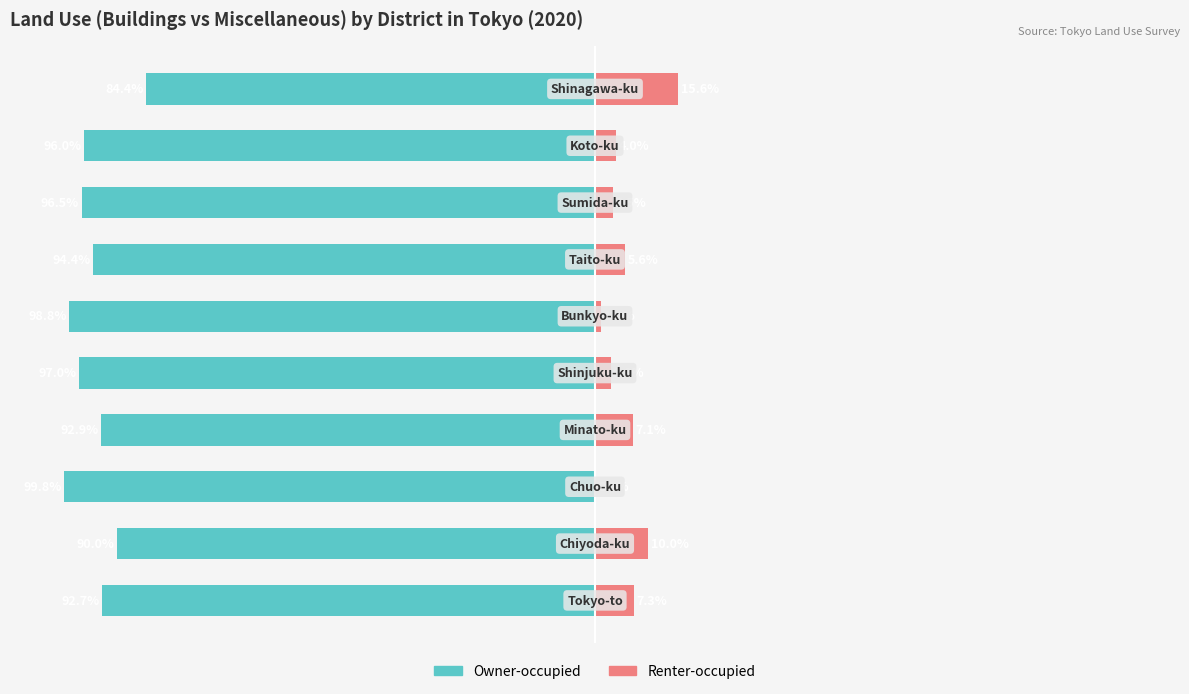

At how many categories does at least one series exceed -48?

10